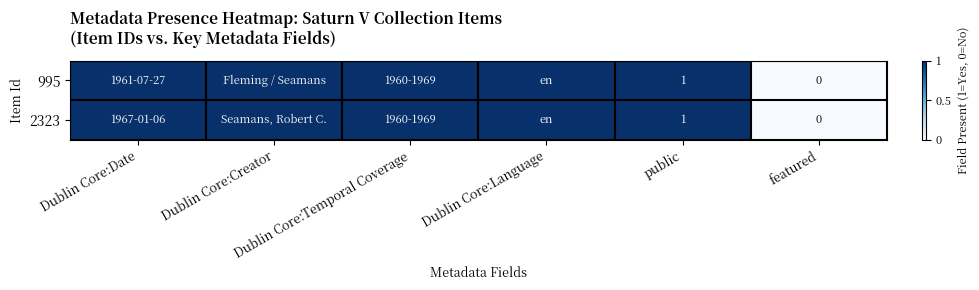

What is the sum of all 2323 values?

5